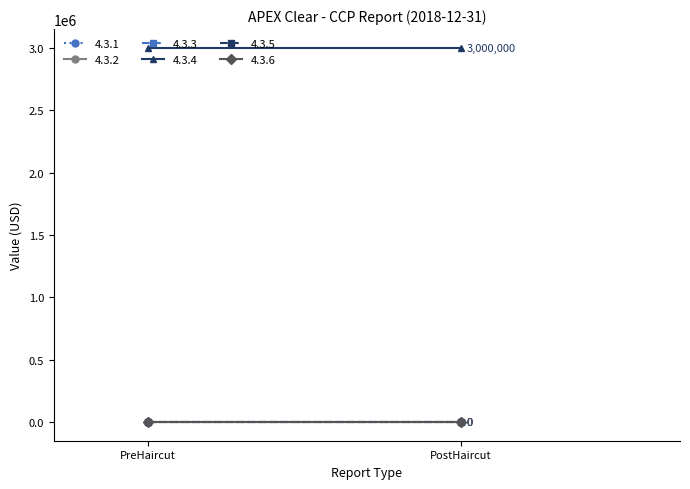

Where is 4.3.2 nearest to the value 0?

PreHaircut